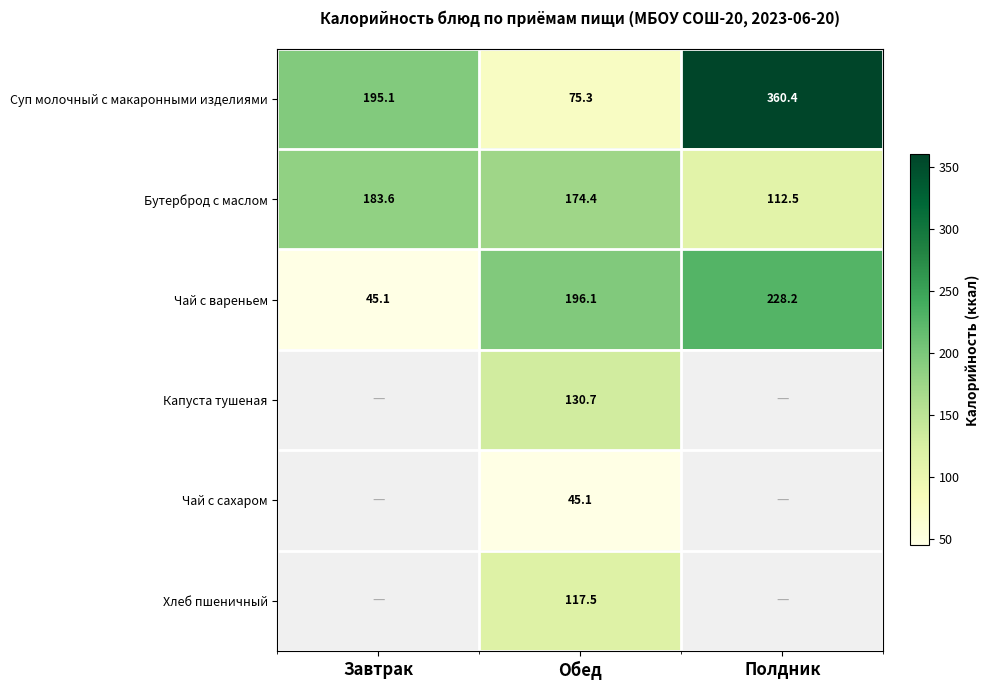

What is the spread (max minus min) of values at Завтрак?

150.0